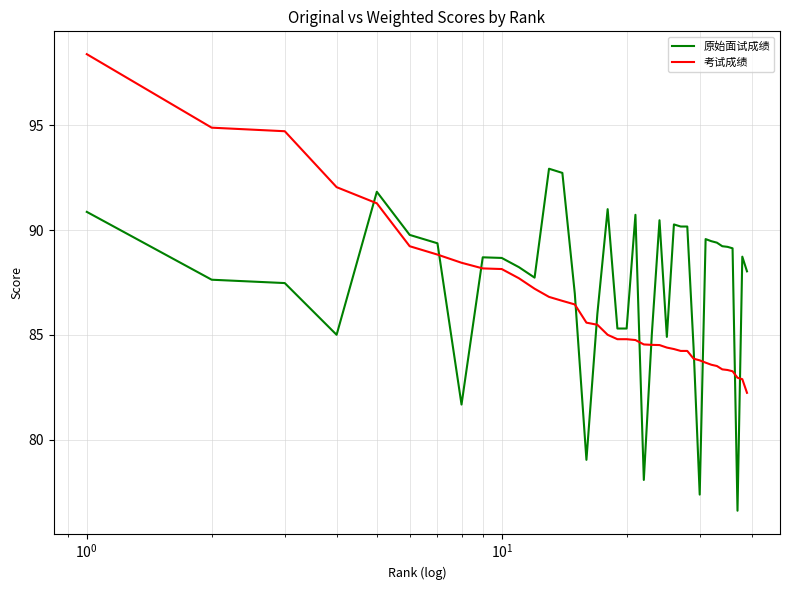

What is the minimum value shown in the chart?

76.6